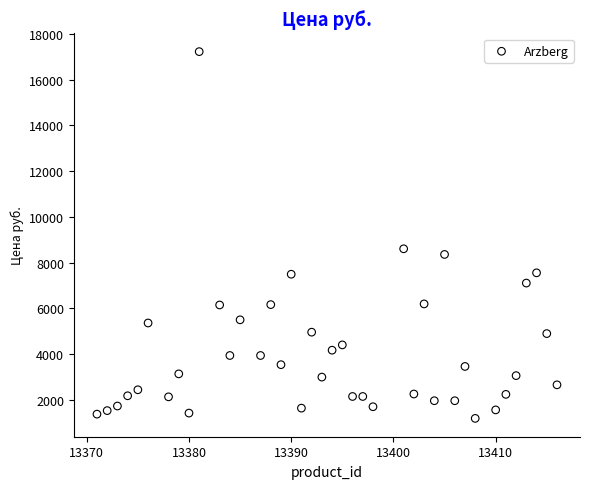

What is the range of X values (max minus min)?

45.0